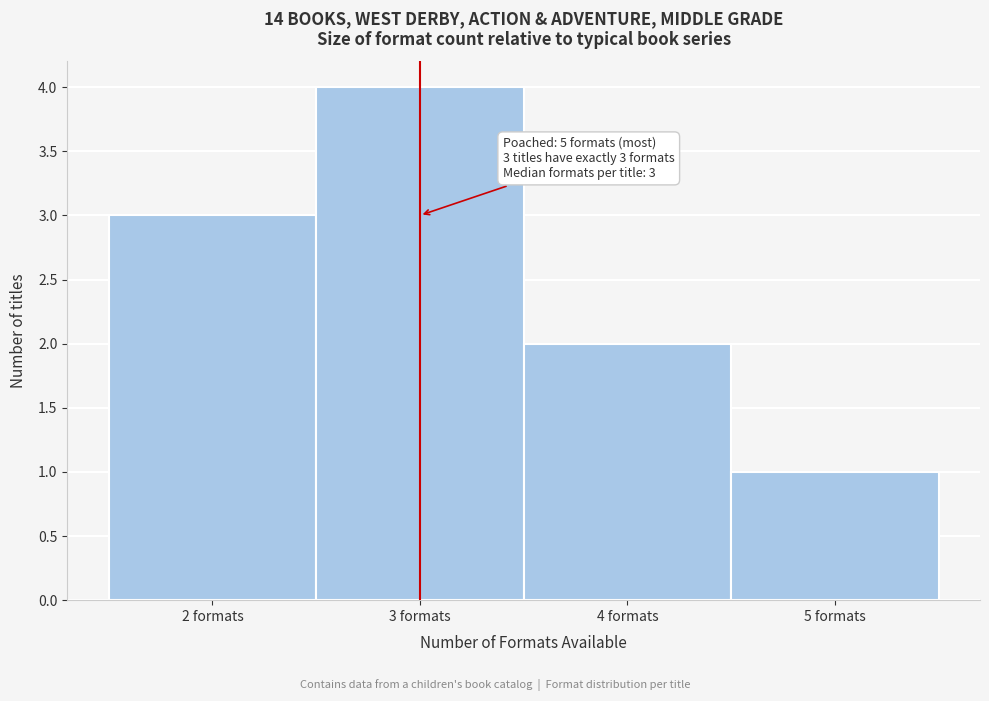

Which range on the x-axis has the tallest bar?

2.5 to 3.5